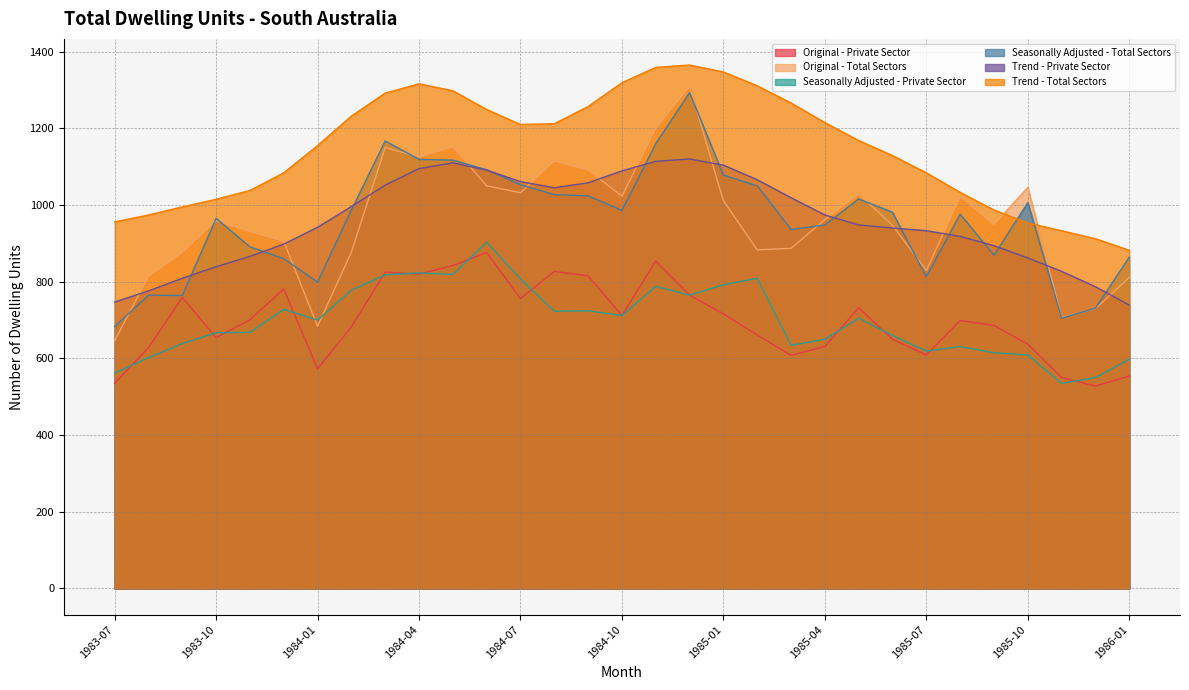

True or false: Original - Private Sector and Original - Total Sectors cross at least once.

False